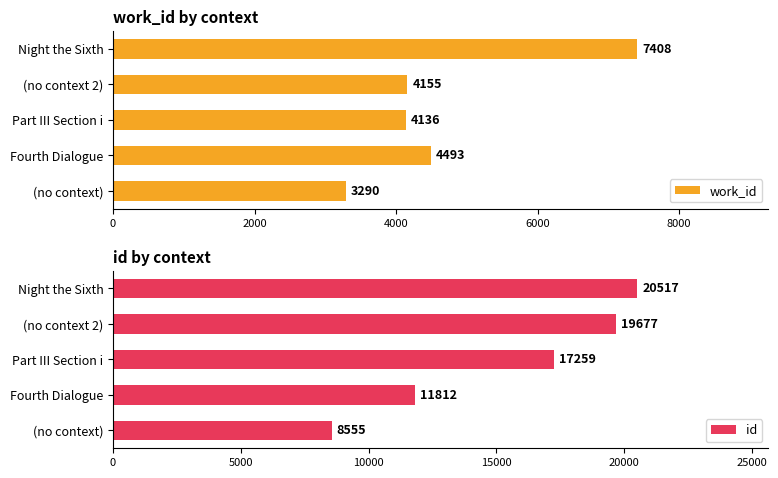

What is the maximum value for work_id?

7408